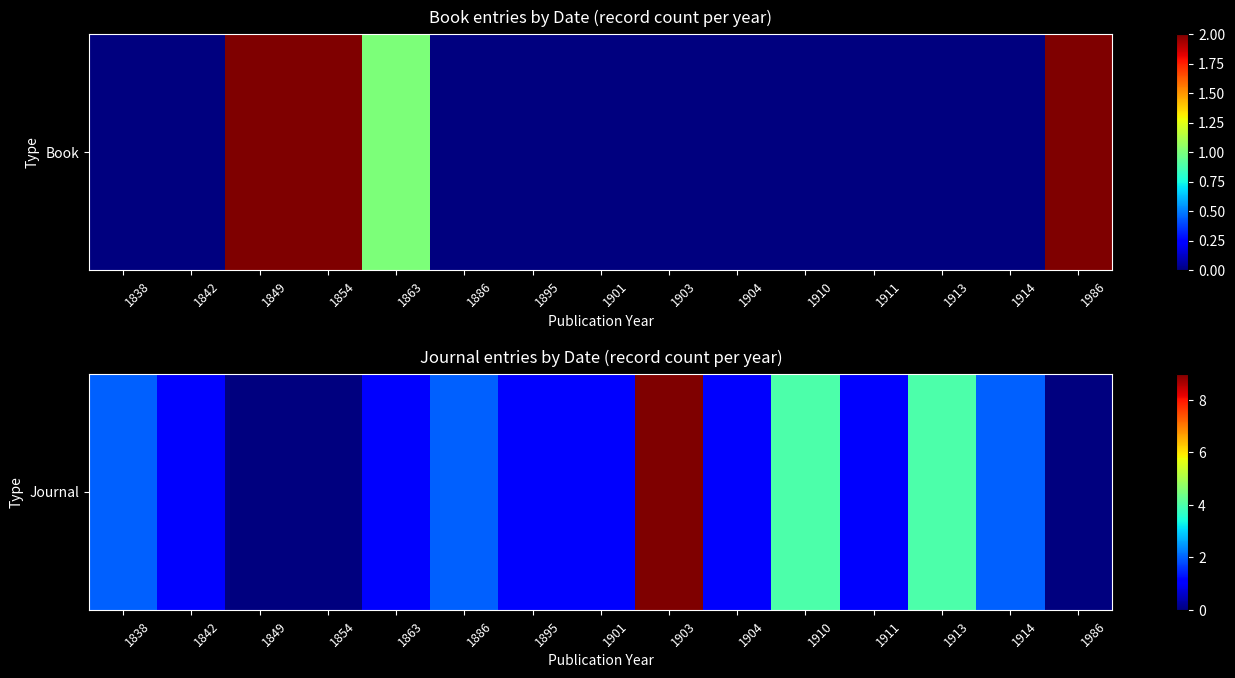

Reading left to right, extract all data points from this chart.

1838=2	1842=1	1849=0	1854=0	1863=1	1886=2	1895=1	1901=1	1903=9	1904=1	1910=4	1911=1	1913=4	1914=2	1986=0